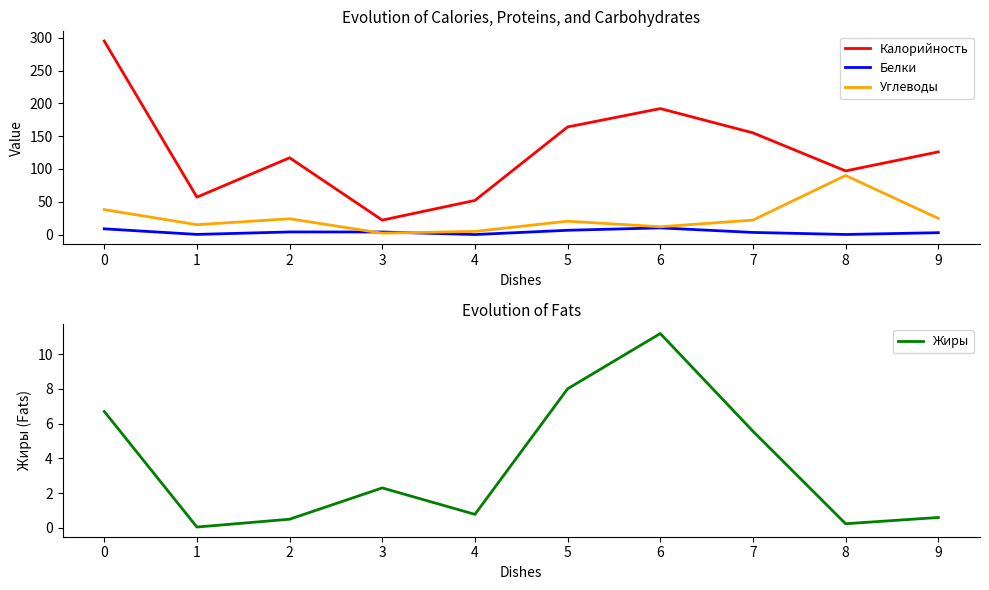

At which category does Жиры reach its first local peak?

3